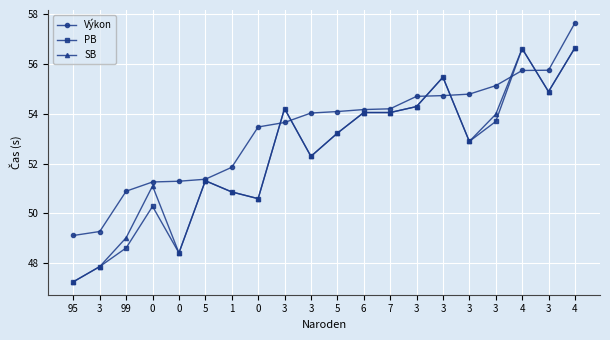

Count the number of data series in this chart.

3